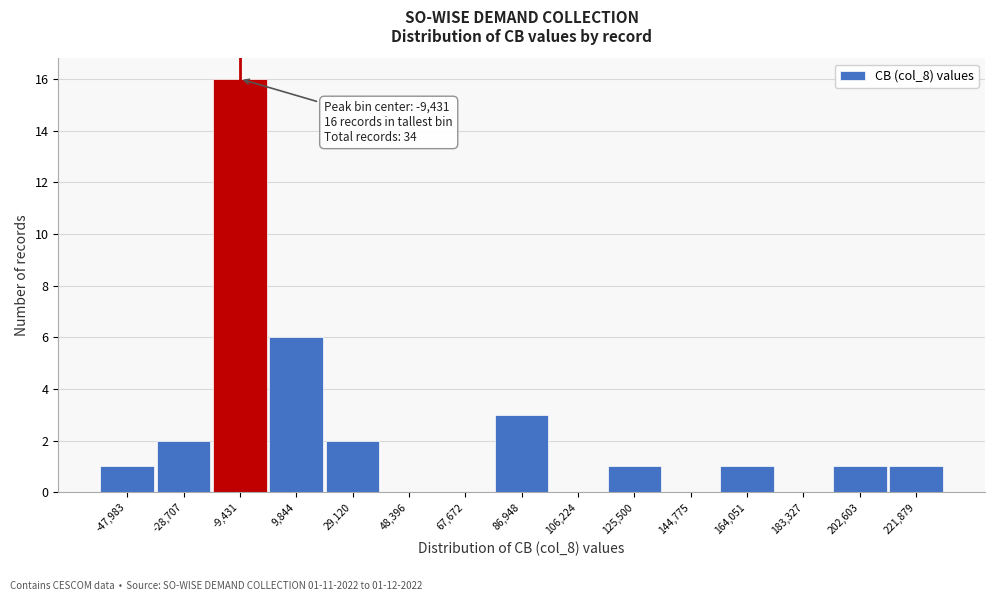

Which range on the x-axis has the tallest bar?

-20000 to 0